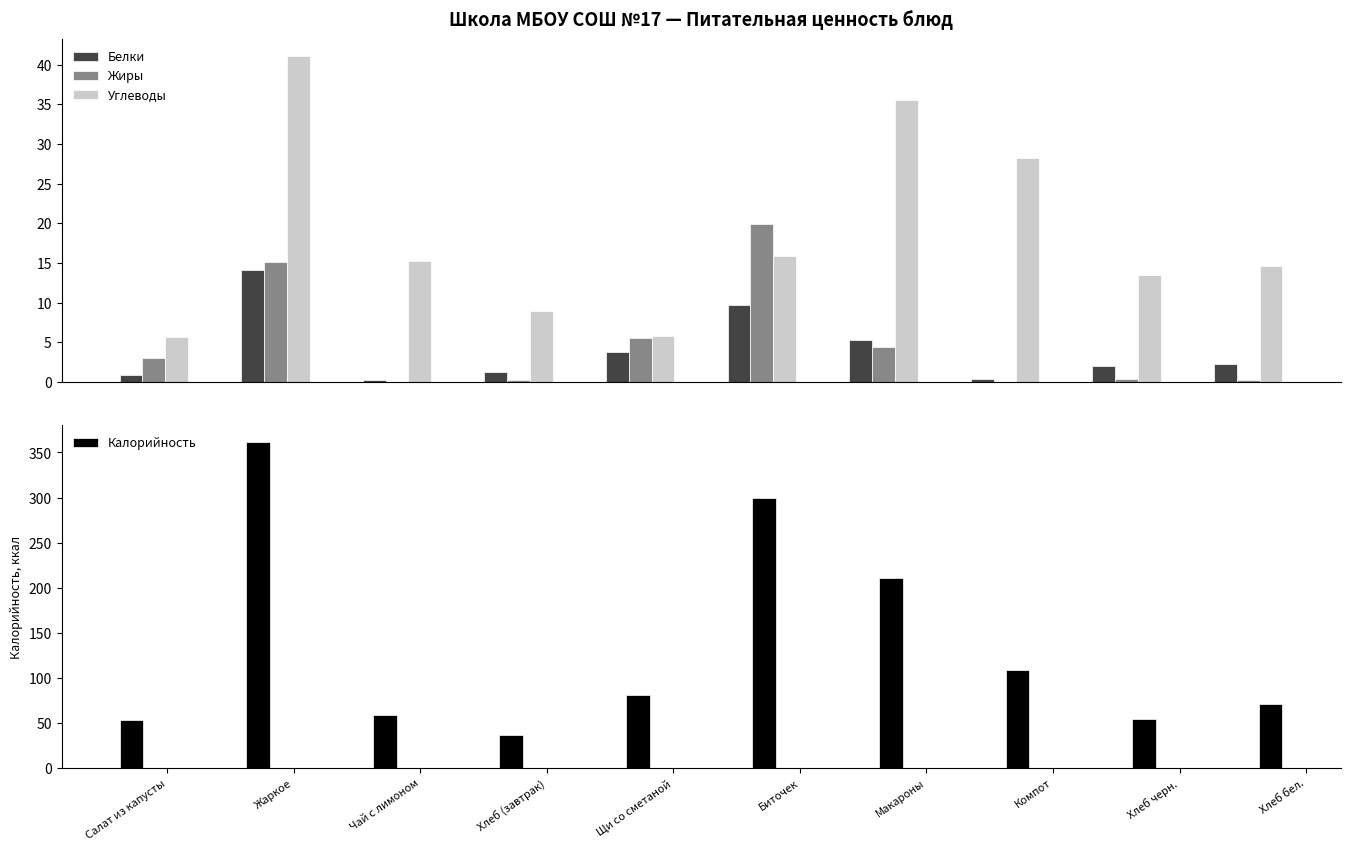

What is the lowest value of the Белки series?

0.3